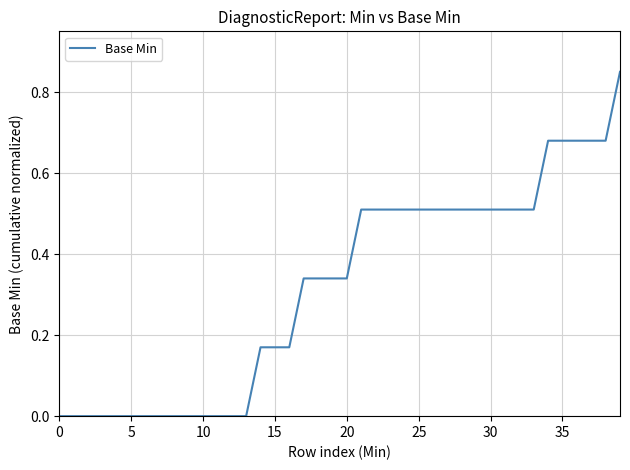

Does the chart display data point markers on the line(s)?

No